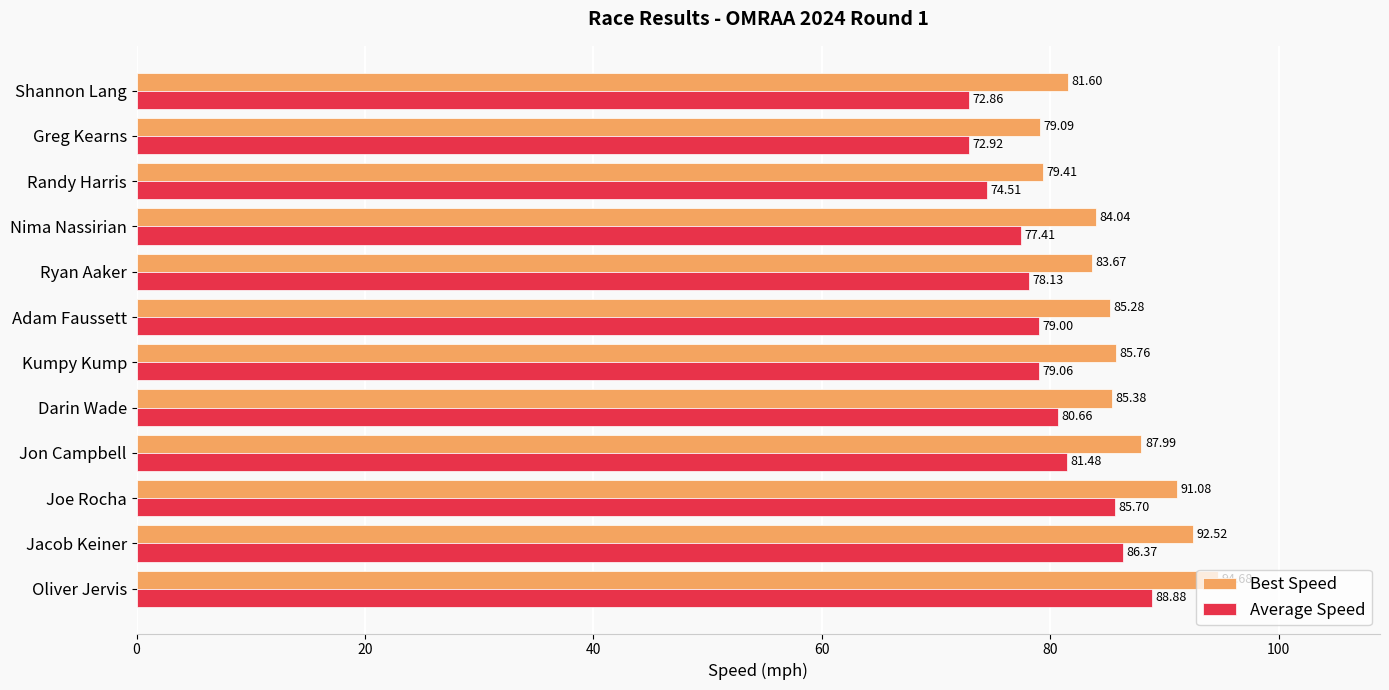

What is the total value across all series at Oliver Jervis?

183.6